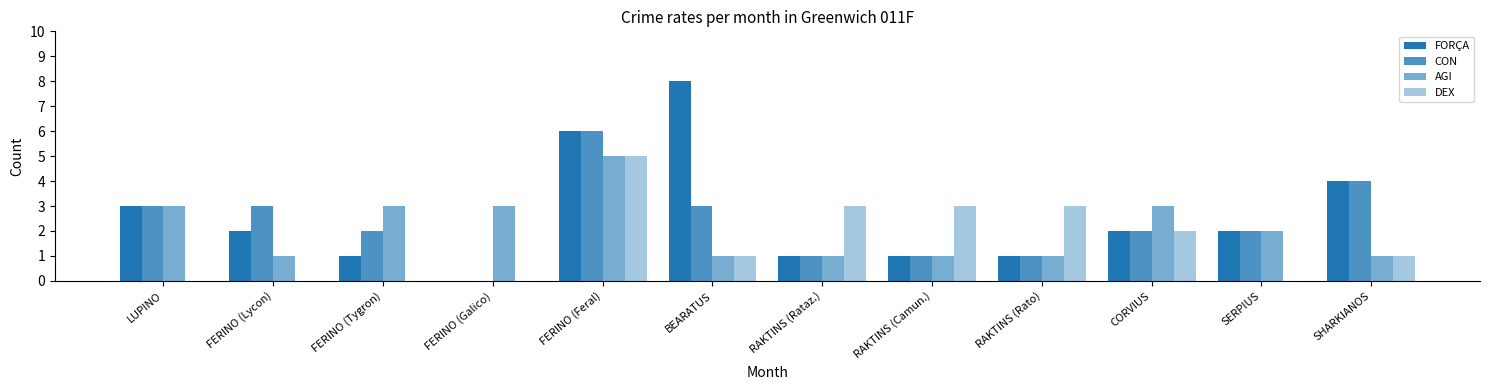

Are the bars grouped side by side (vs. stacked)?

Yes